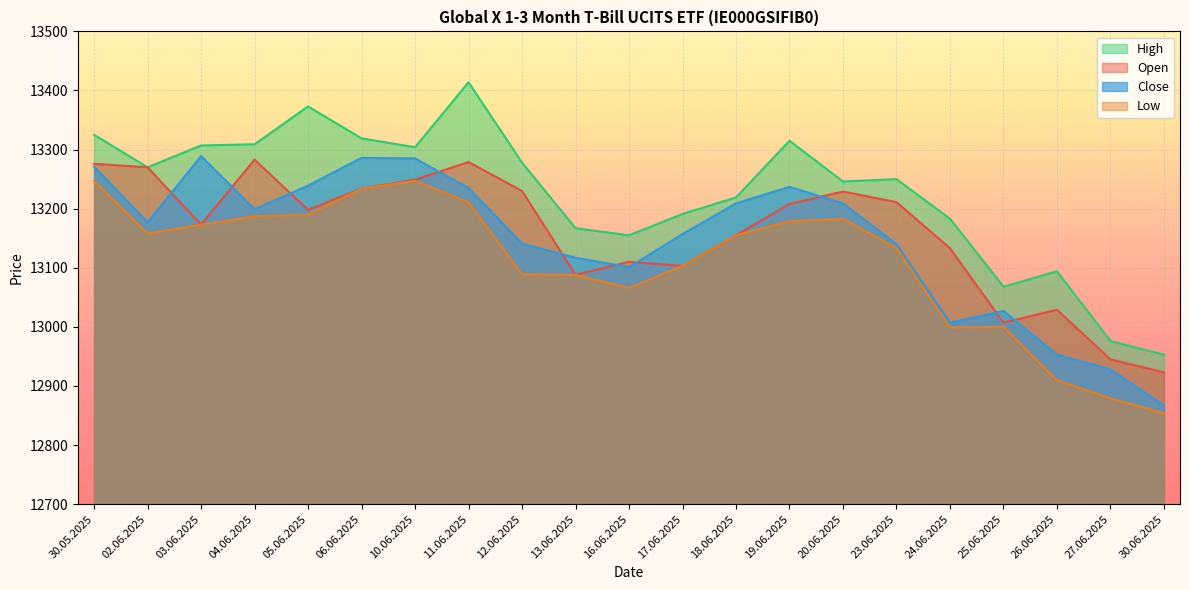

What is the difference between the maximum and minimum values in the Low series?

393